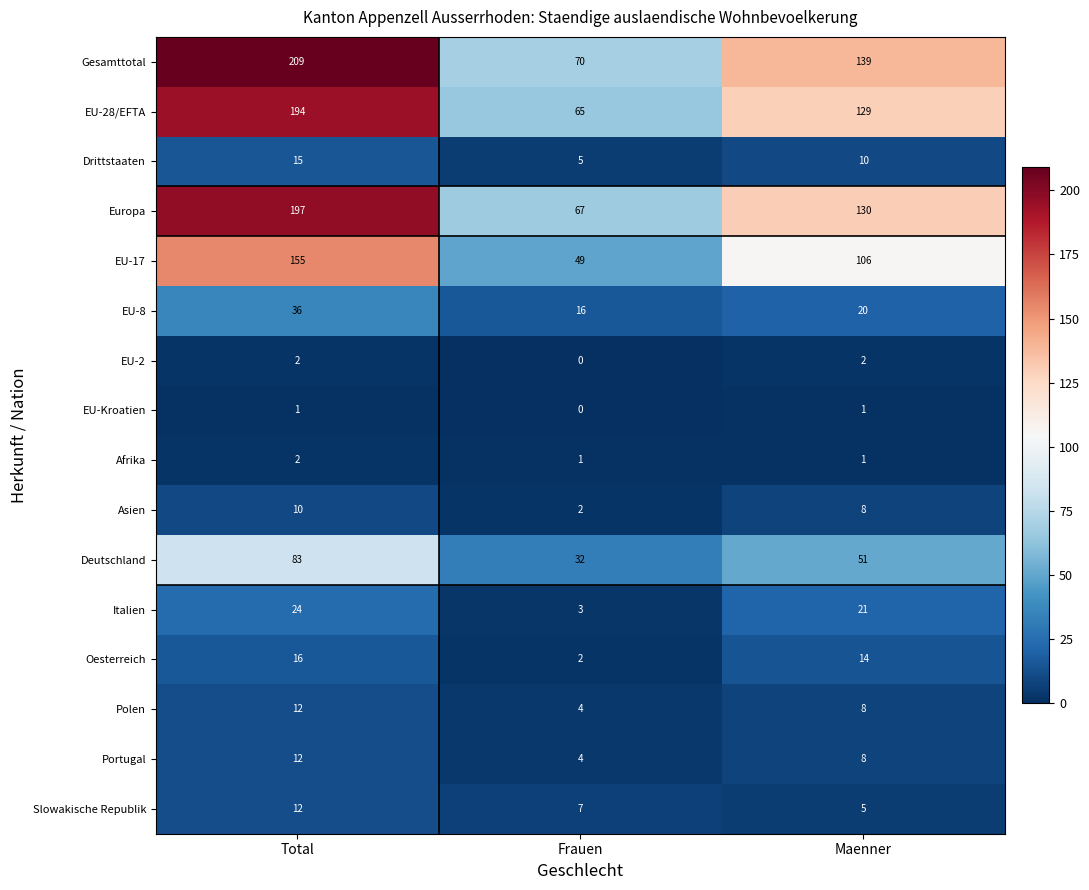

Between Frauen and Maenner, which series saw the biggest shift?

Gesamttotal